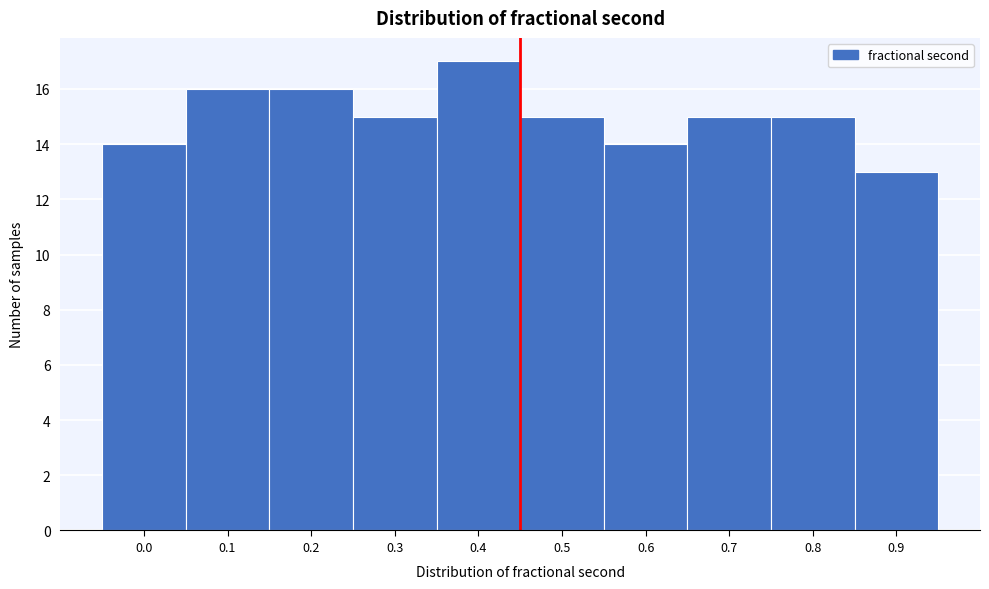

Reading left to right, transcribe all the data shown in this chart.

0.0=14	0.1=16	0.2=16	0.3=15	0.4=17	0.5=15	0.6=14	0.7=15	0.8=15	0.9=13